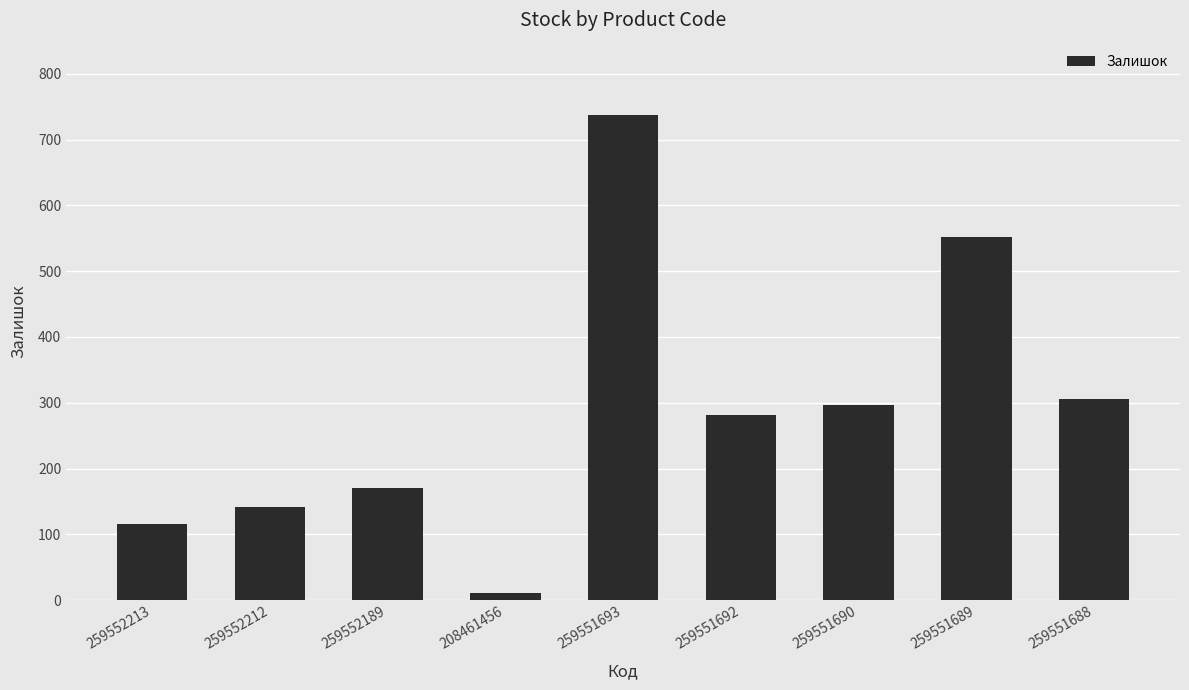

The value at 259551693 is 405. True or false?

False